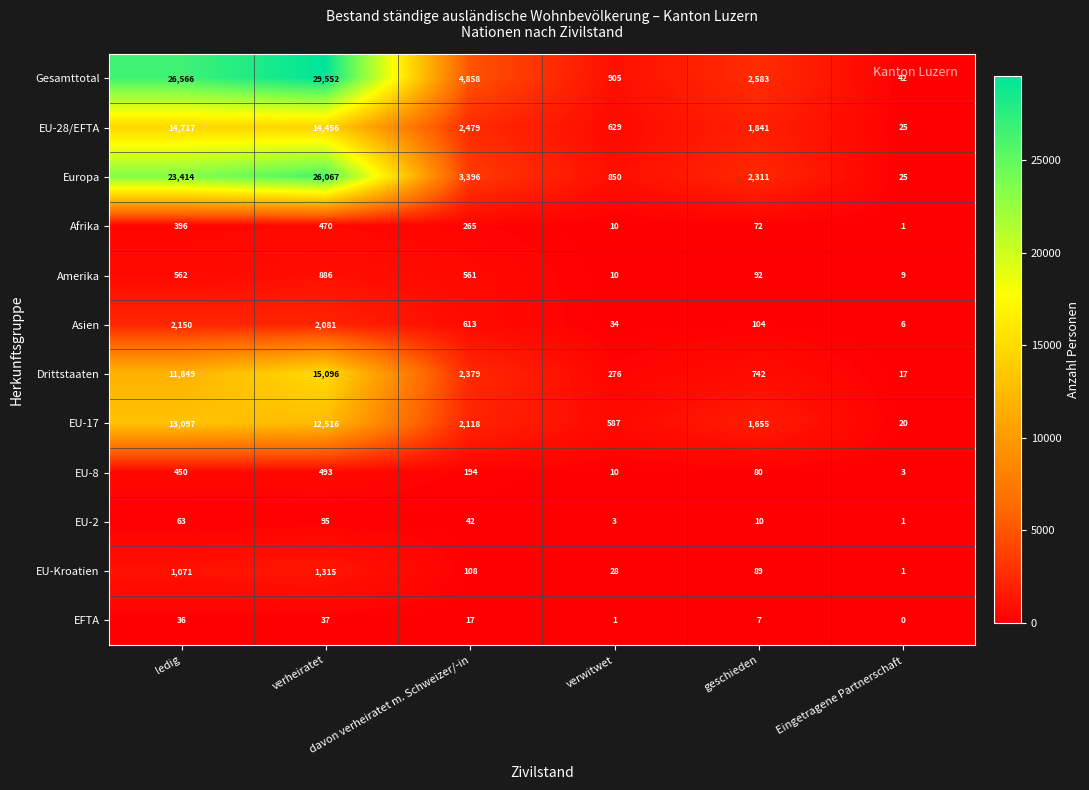

What is the maximum value shown in the chart?

29552